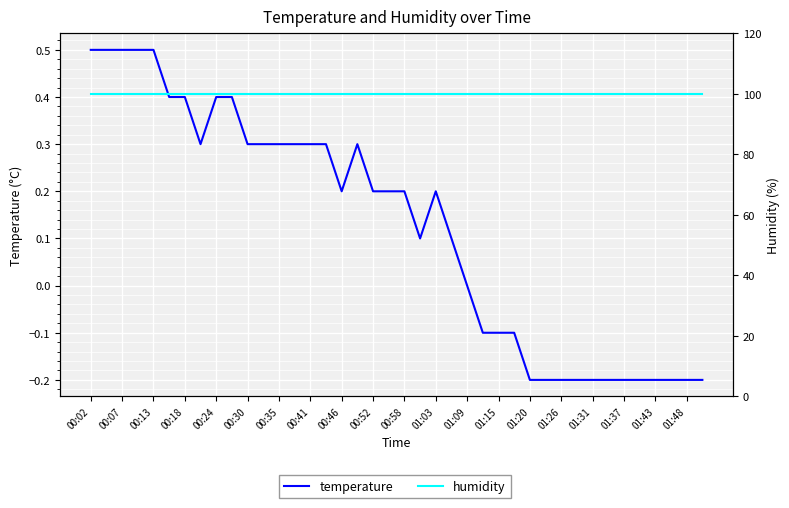

True or false: temperature has more than 0 points higher than both neighbors.

True